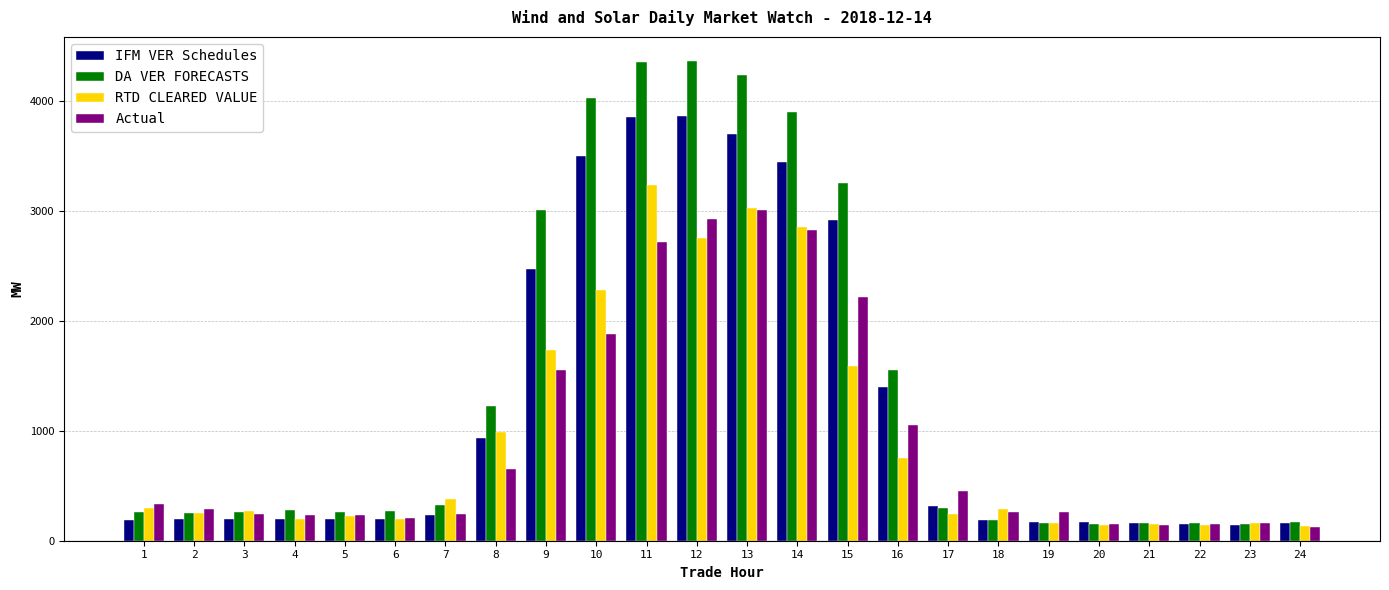

Is it true that RTD CLEARED VALUE equals 2747.9 at 12?

True